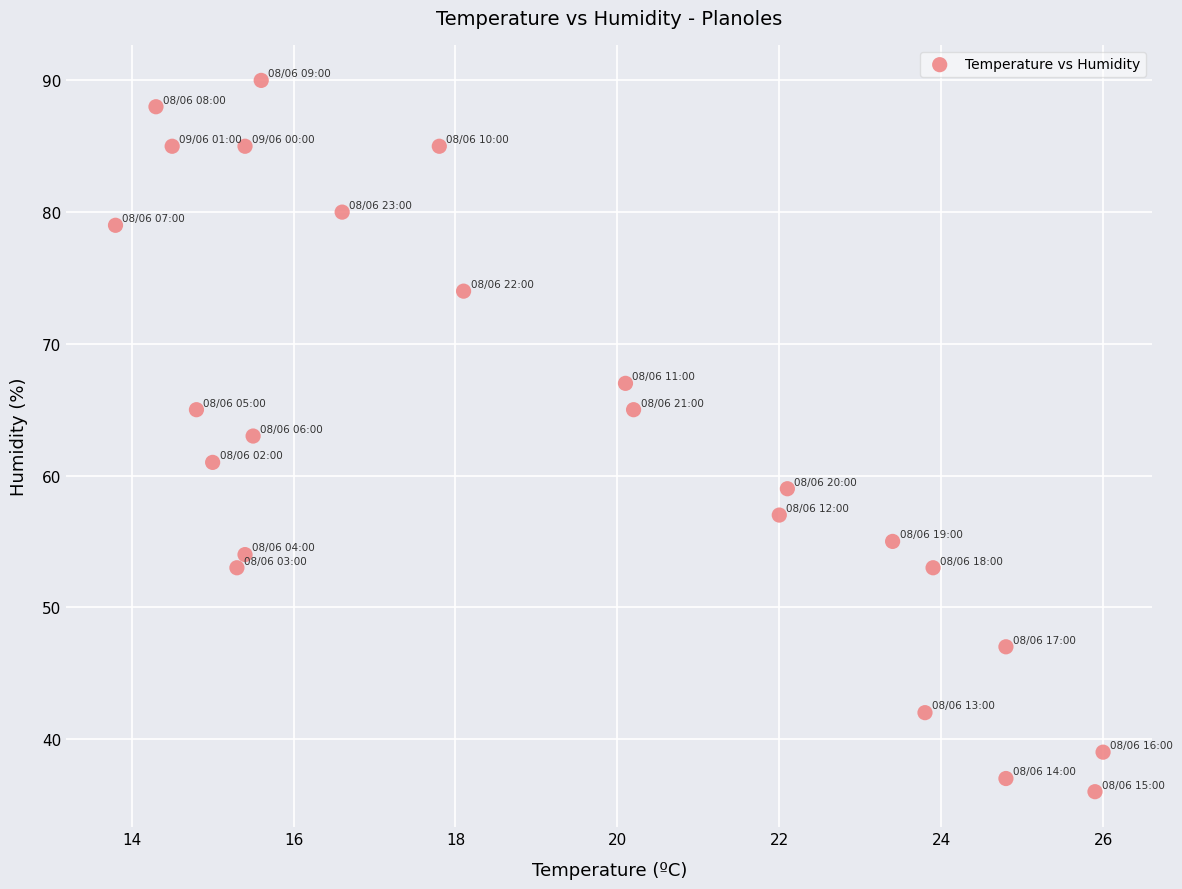

What is the range of Y values (max minus min)?

54